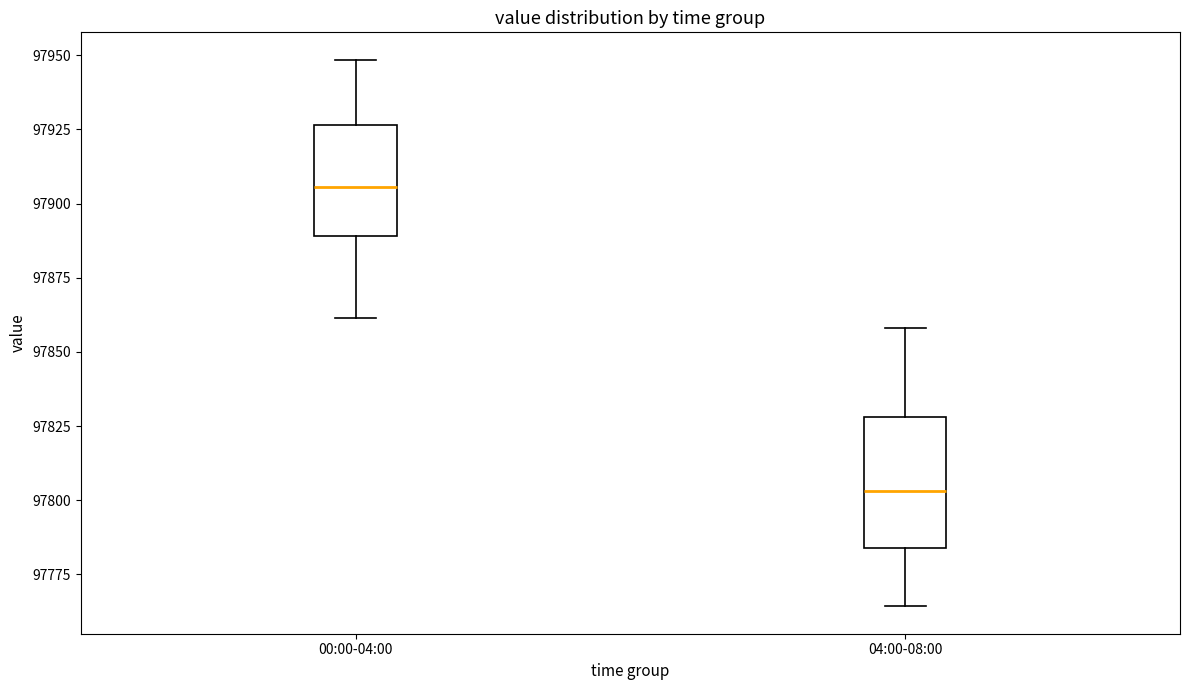

Comparing the boxes themselves (not the whiskers), which one is the tallest?

04:00-08:00